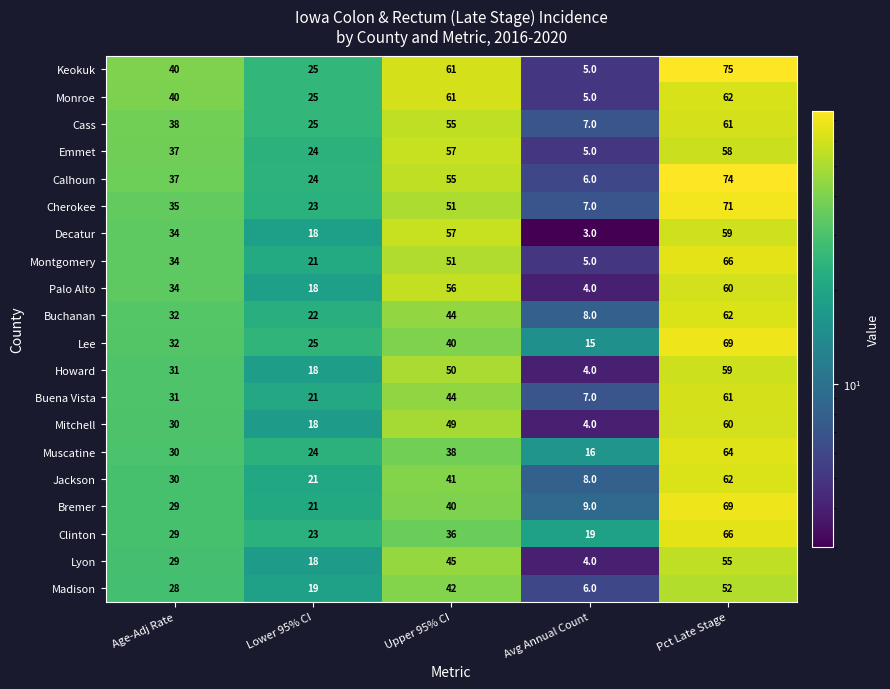

What is the difference between the Muscatine values at Avg Annual Count and Lower 95% CI?

8